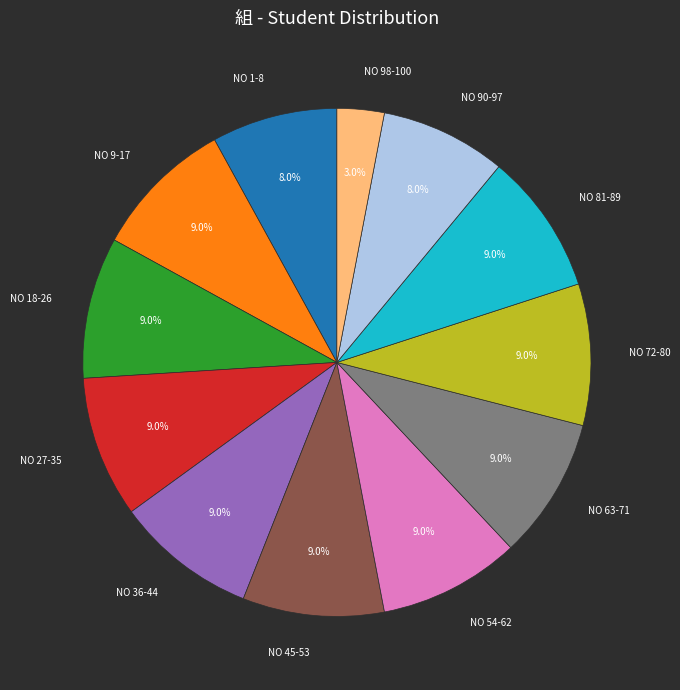

Approximately how many times larger is the value at NO 36-44 compared to NO 27-35?

1.0